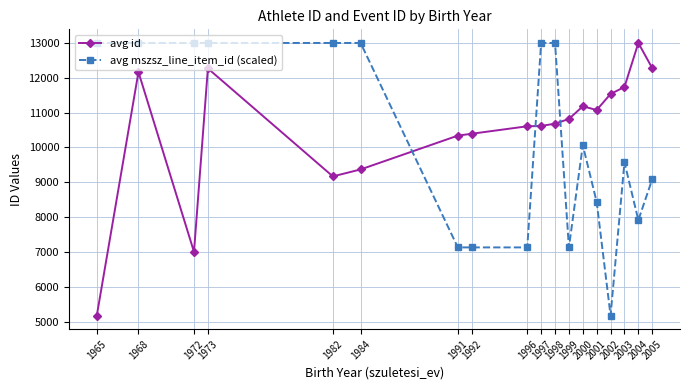

Rank the series by their average value, from highest to lowest.

avg id, avg mszsz_line_item_id (scaled)